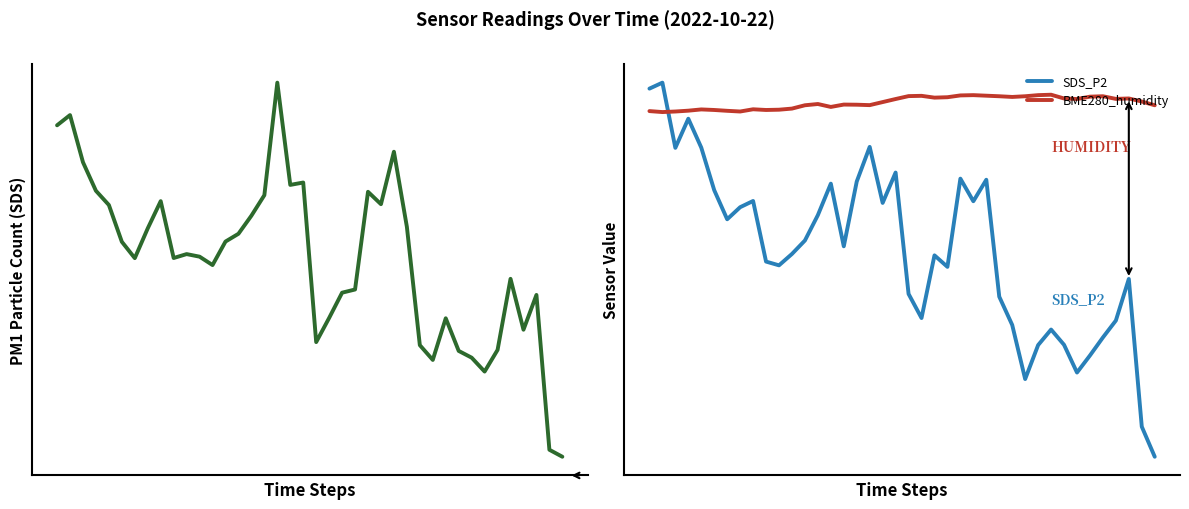

At how many categories does at least one series exceed 87?

40